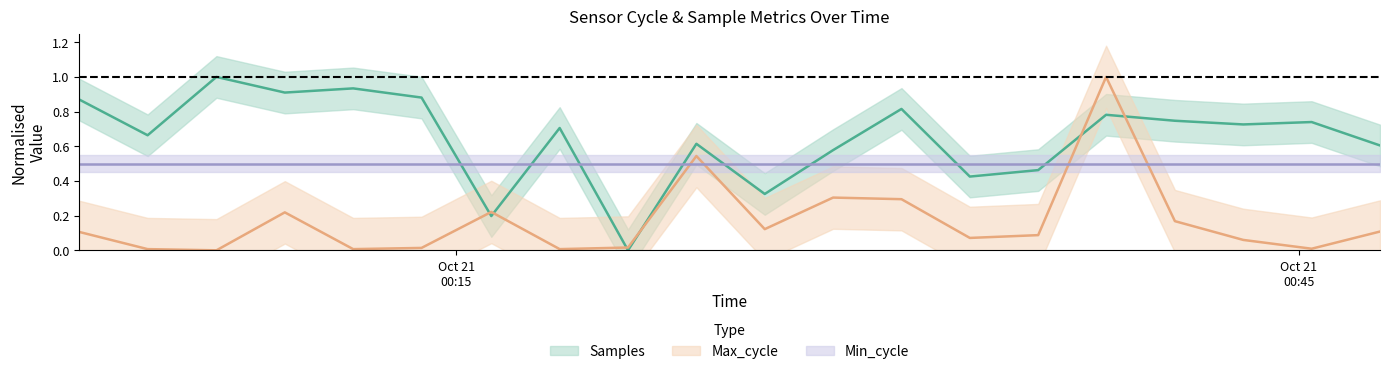

Does the chart have visible grid lines?

No